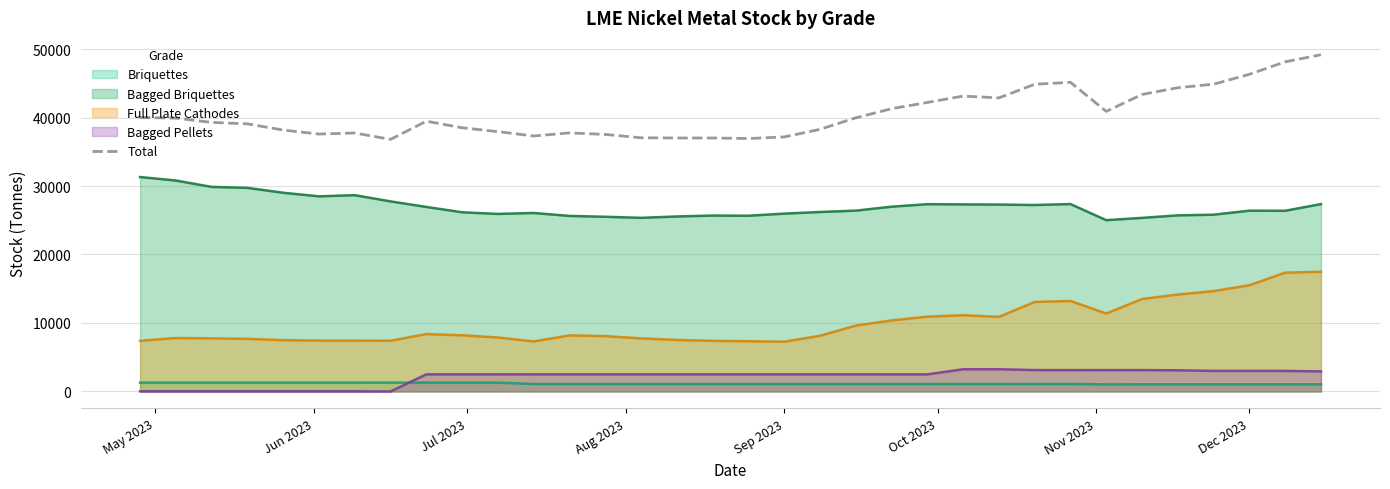

Which series has the largest range (max minus min)?

Total